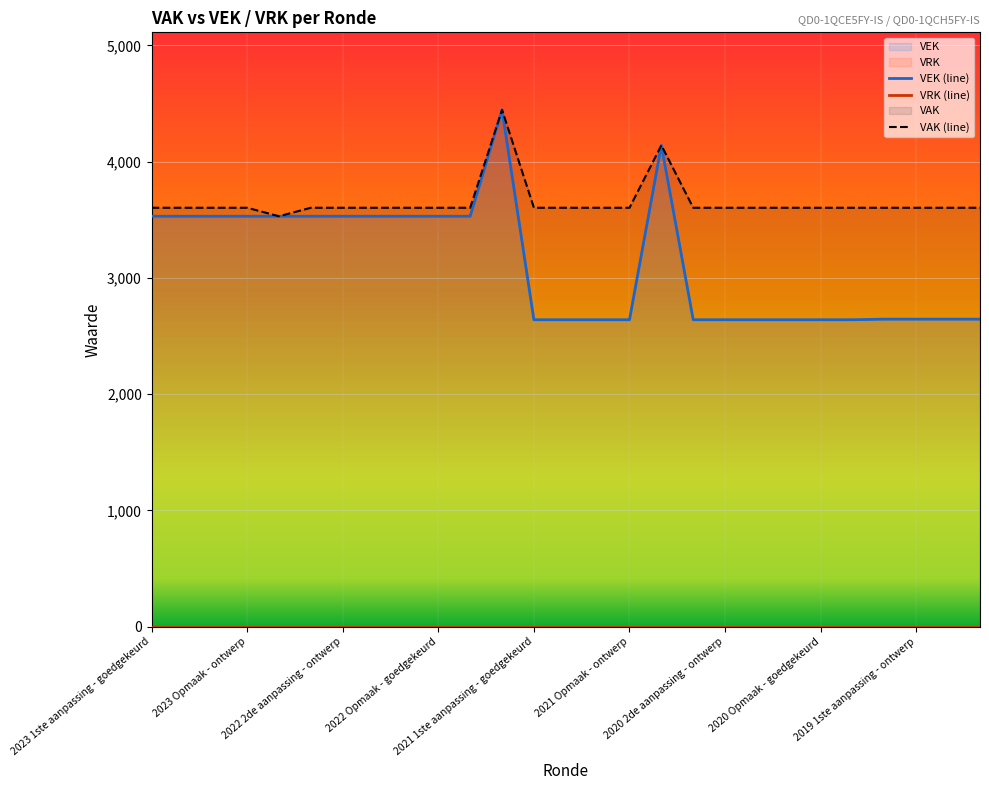

What position from the right is 2020 2de aanpassing - goedgekeurd?

10